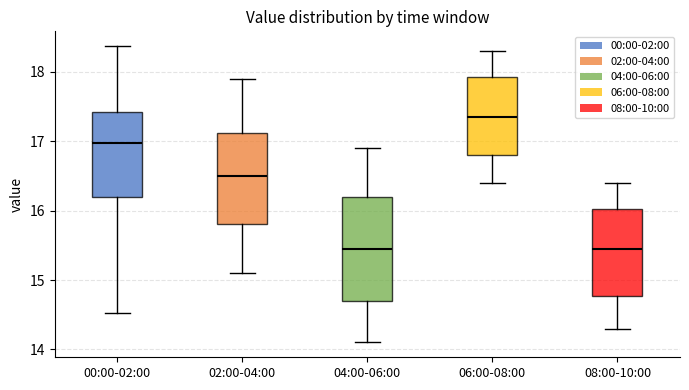

Reading left to right, read every box against the y-axis: the position of its median line, the range the box covers, and the ends of its whiskers. The values are not printed on the chart, so give them approximately, as read against the axis.

00:00-02:00: median 17.0, box 16.2 to 17.4, whiskers 14.5 to 18.4
02:00-04:00: median 16.5, box 15.8 to 17.1, whiskers 15.1 to 17.9
04:00-06:00: median 15.5, box 14.7 to 16.2, whiskers 14.1 to 16.9
06:00-08:00: median 17.4, box 16.8 to 17.9, whiskers 16.4 to 18.3
08:00-10:00: median 15.5, box 14.8 to 16.0, whiskers 14.3 to 16.4